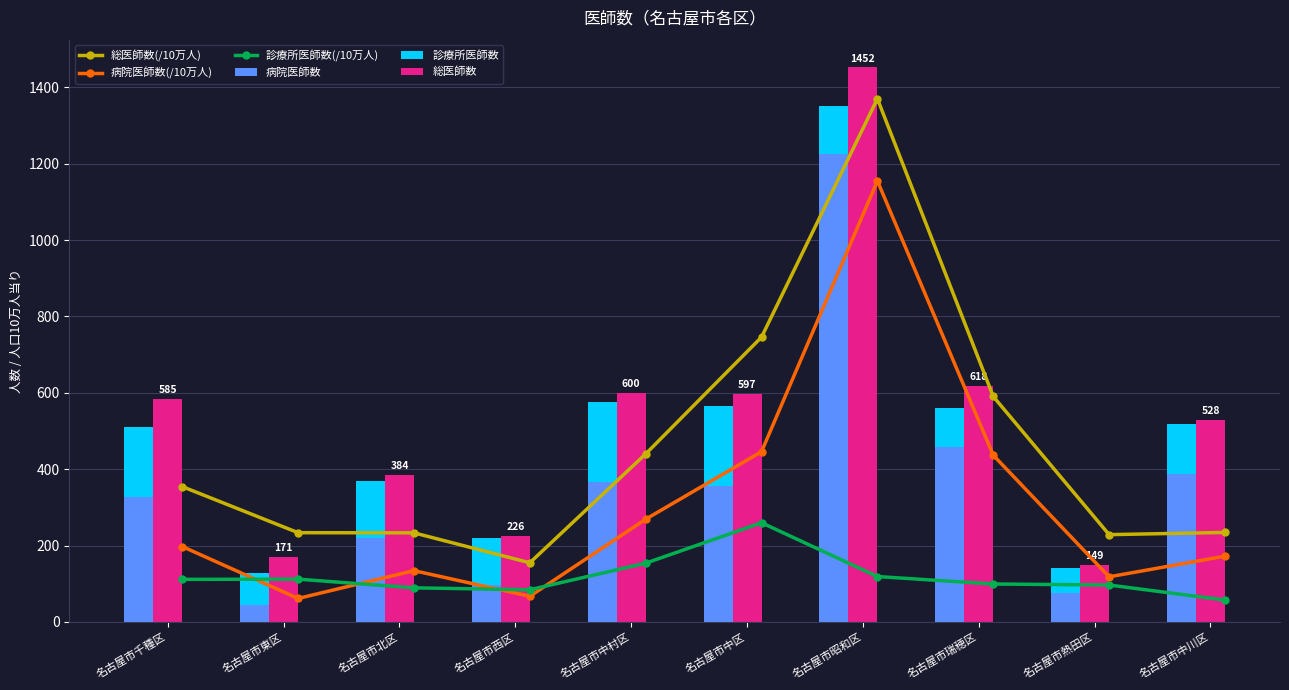

At how many categories does at least one series exceed 1006?

1